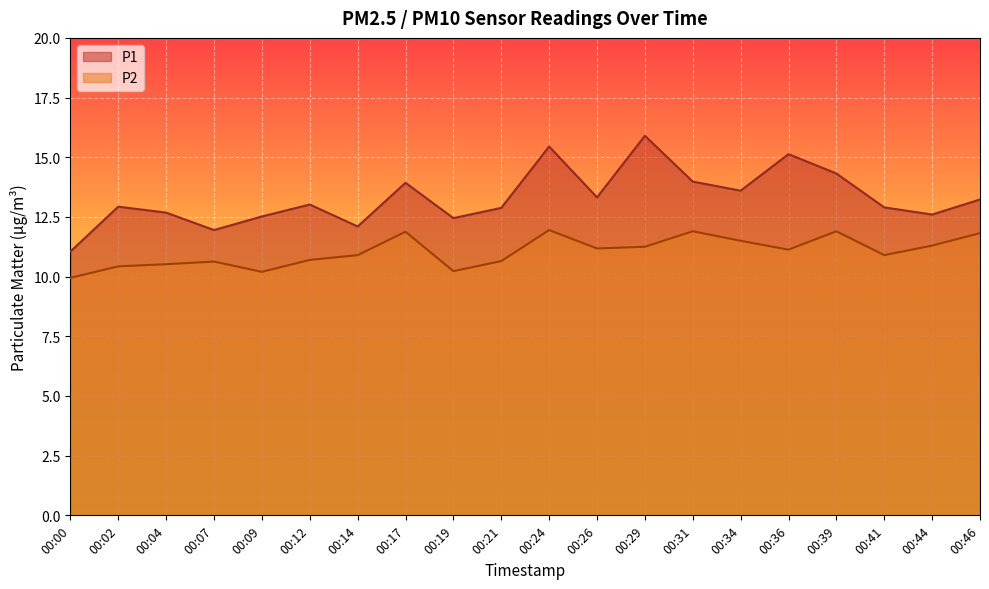

The P1 series shows 20.2 at 00:09. True or false?

False